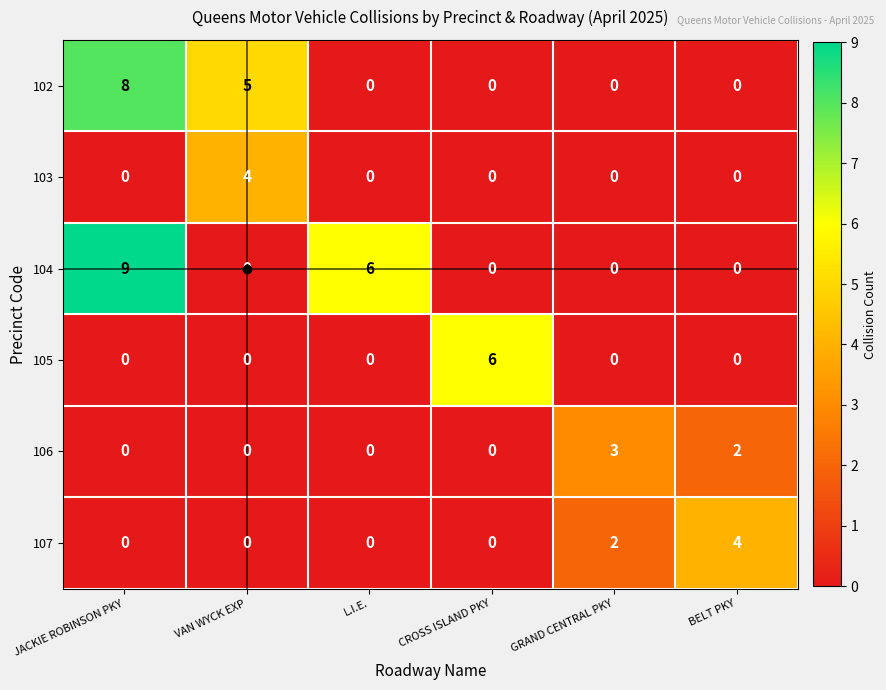

How many 107 values are between 0 and 2?

5